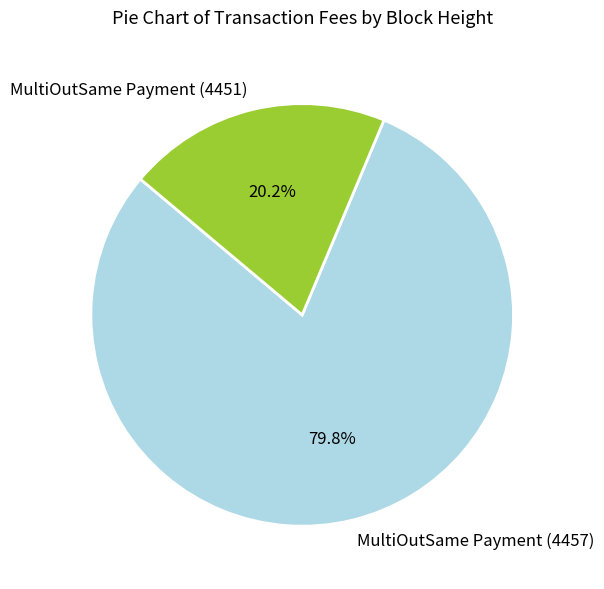

Count the number of slices in the pie.

2